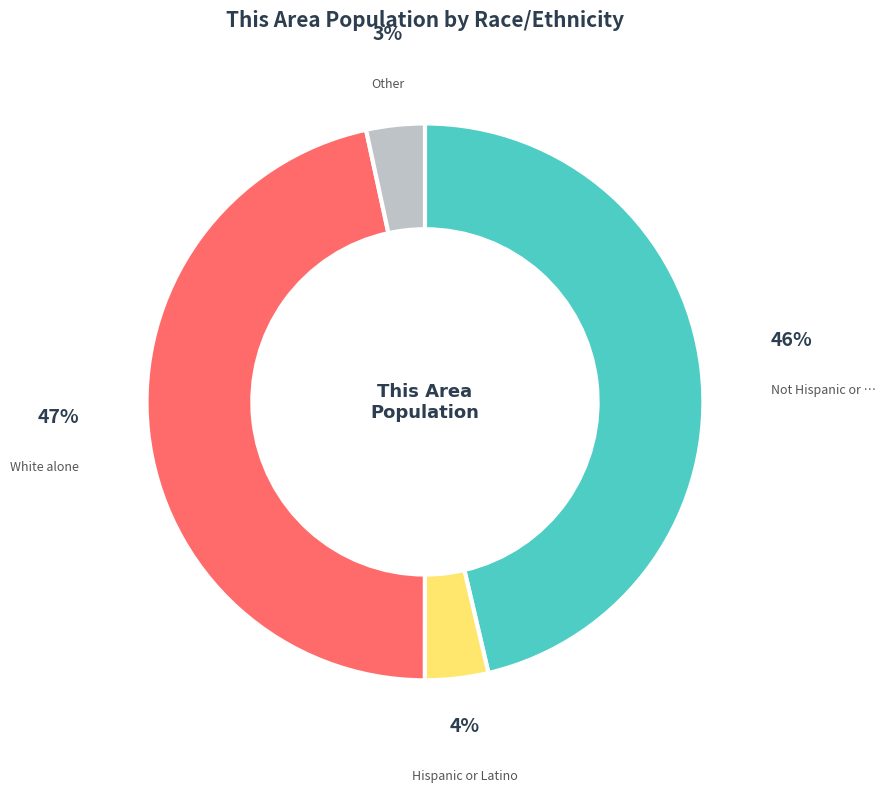

Count the number of slices in the pie.

4